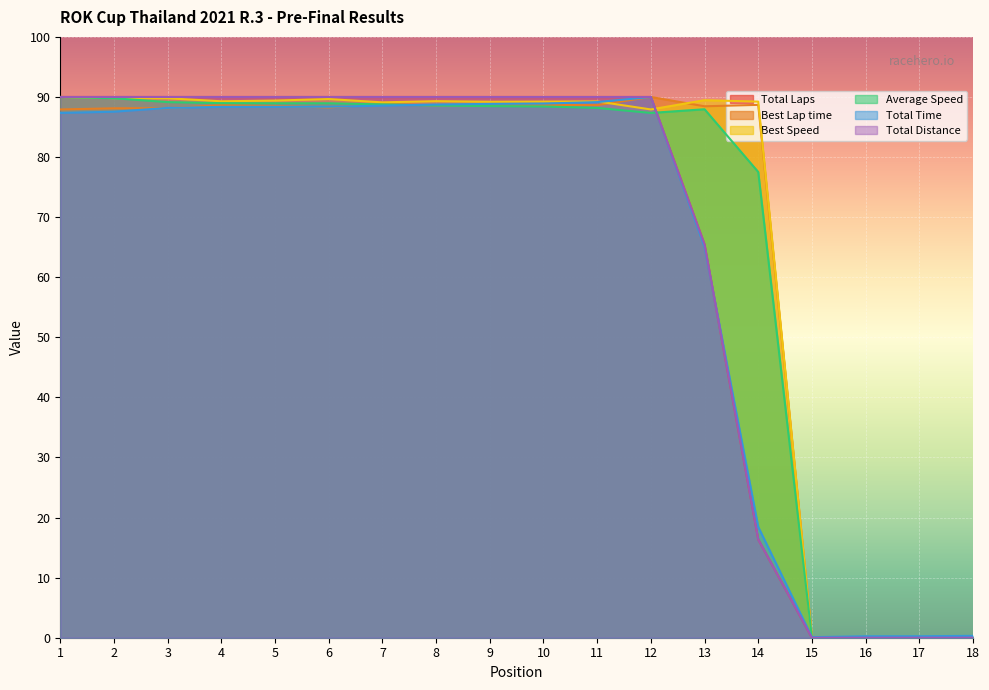

What is the average value of the Average Speed series?

68.4